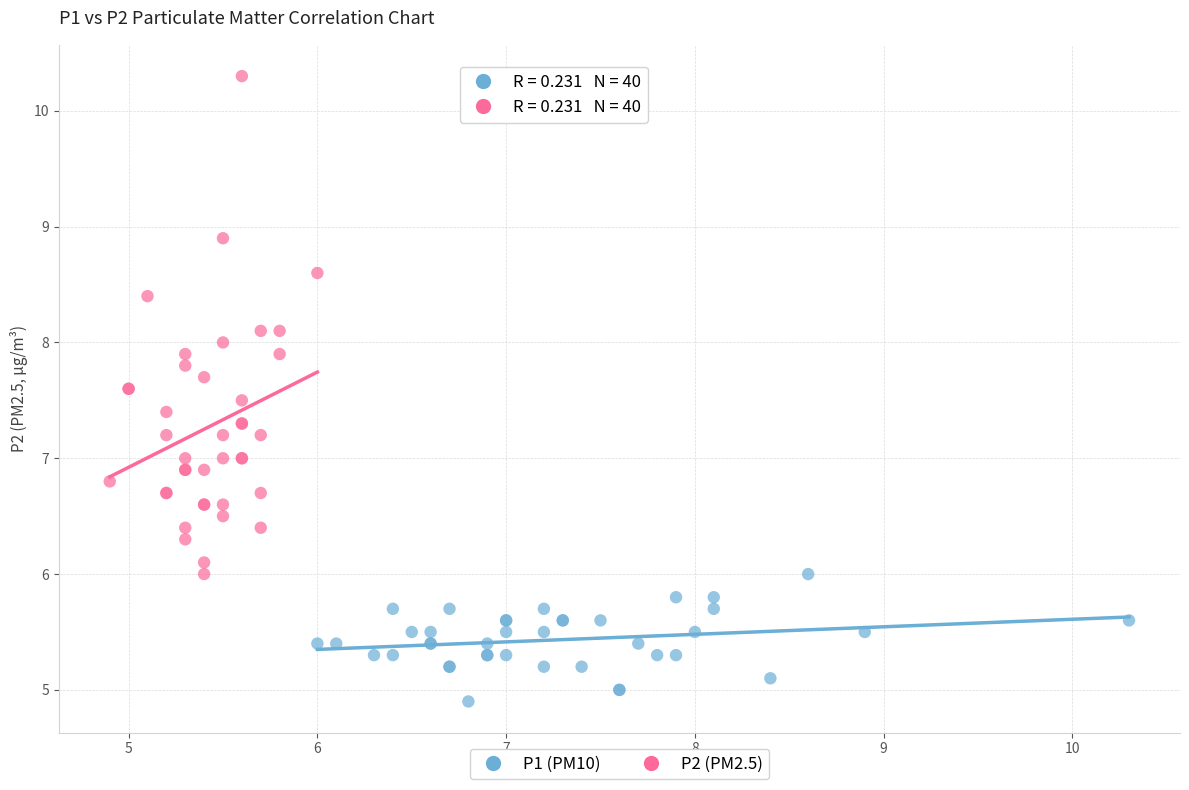

Which series contains the highest Y value?

P2 (PM2.5)